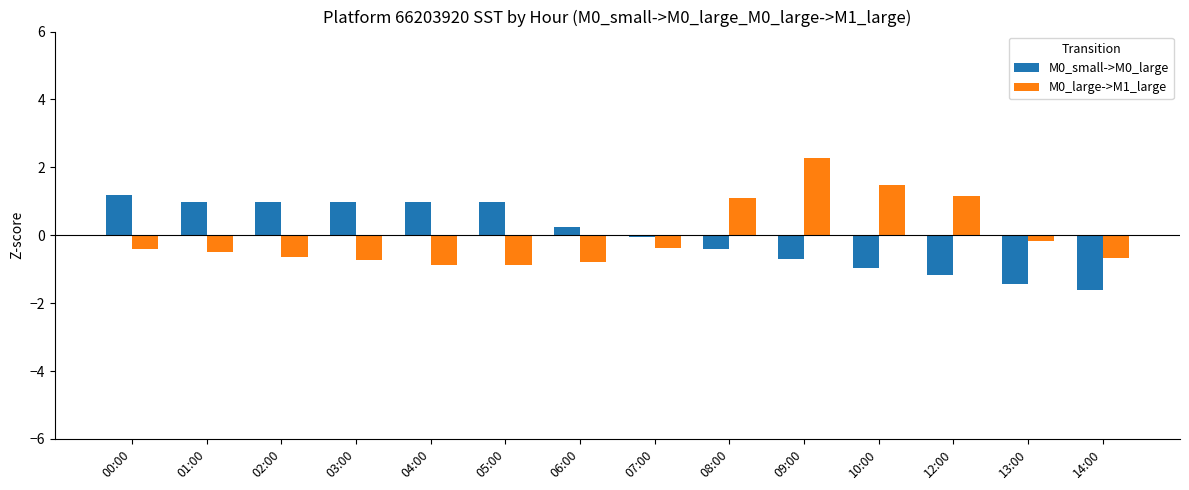

What is the total value across all series at 06:00?

-0.5